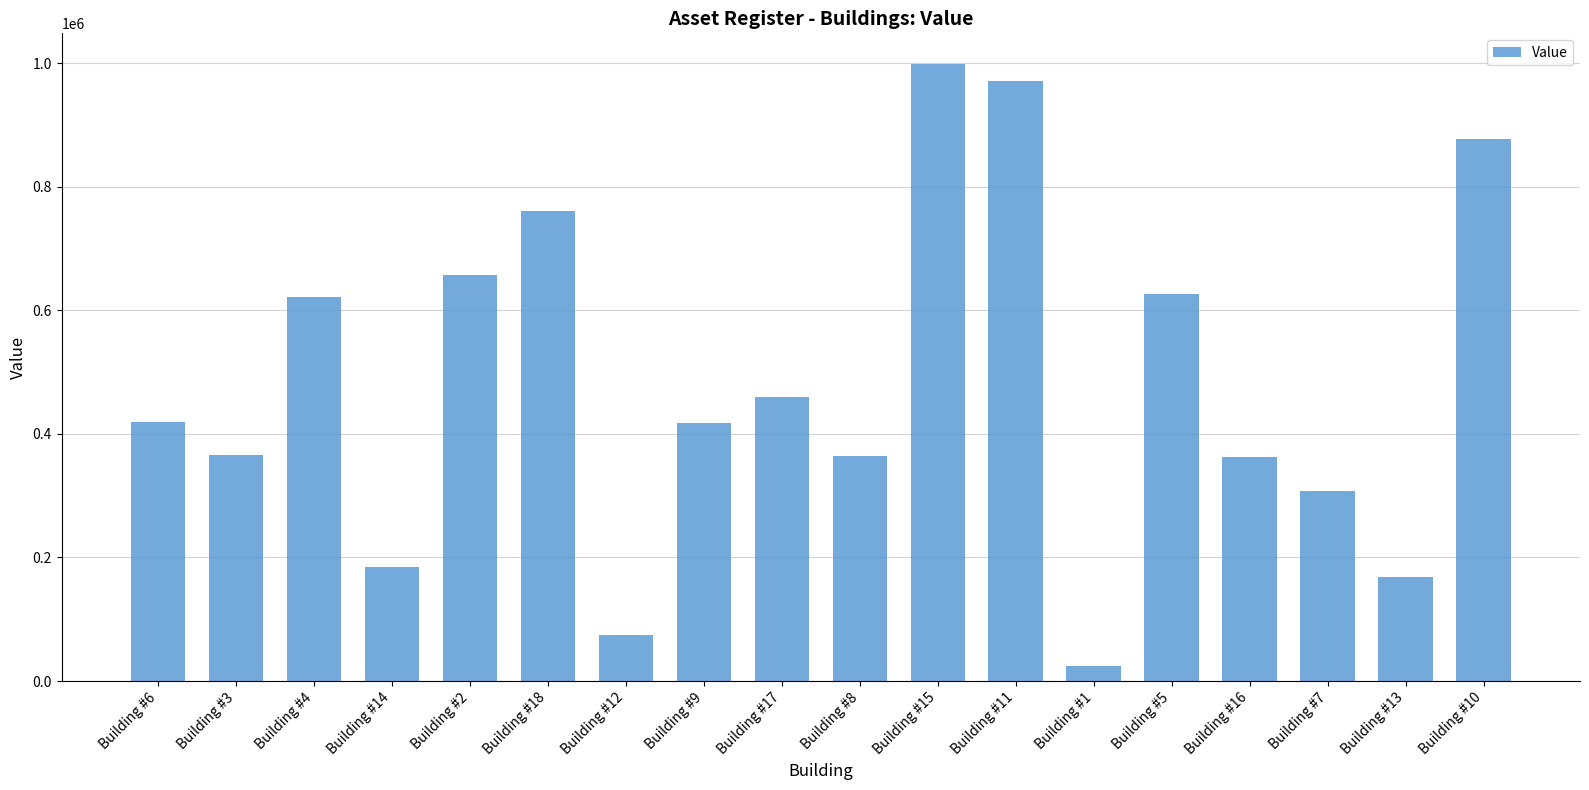

At which category does the chart reach its peak across all series?

Building #15